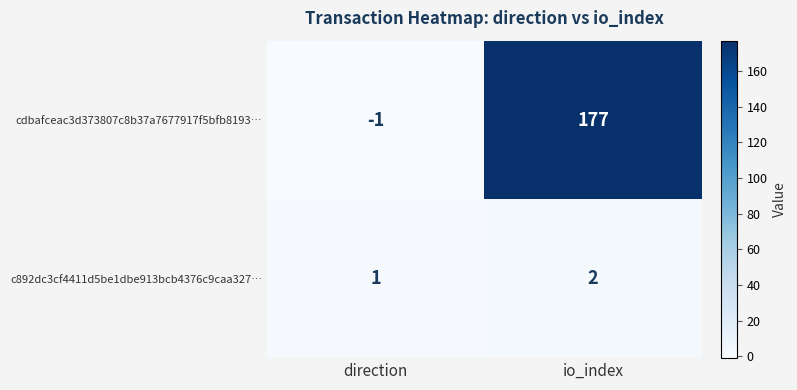

Which category has the lowest value in the cdbafceac3d373807c8b37a7677917f5bfb8193… series?

direction